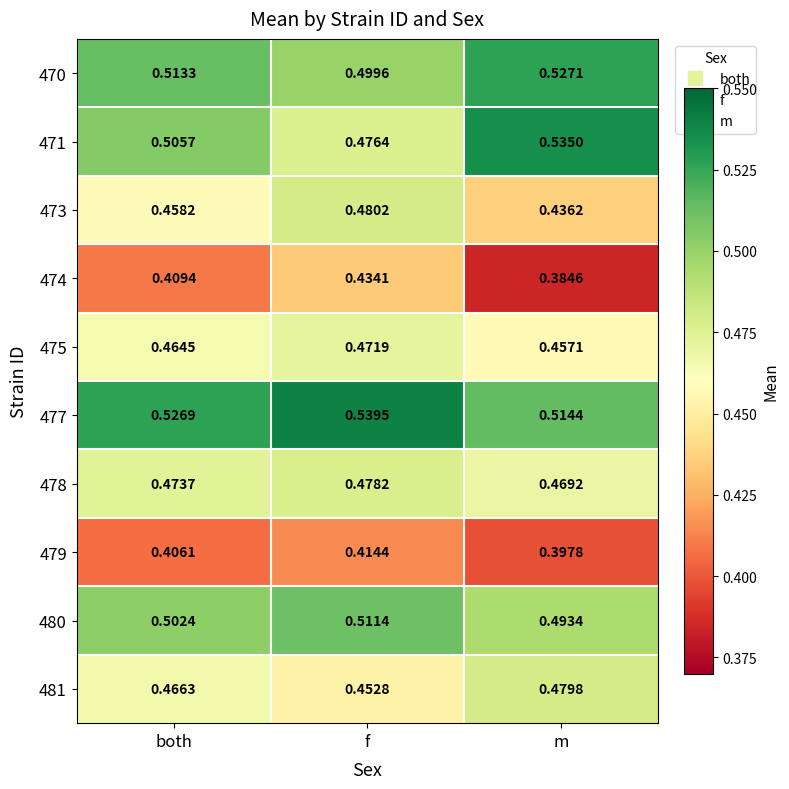

Rank the series by their maximum value, from lowest to highest.

479, 474, 475, 478, 481, 473, 480, 470, 471, 477